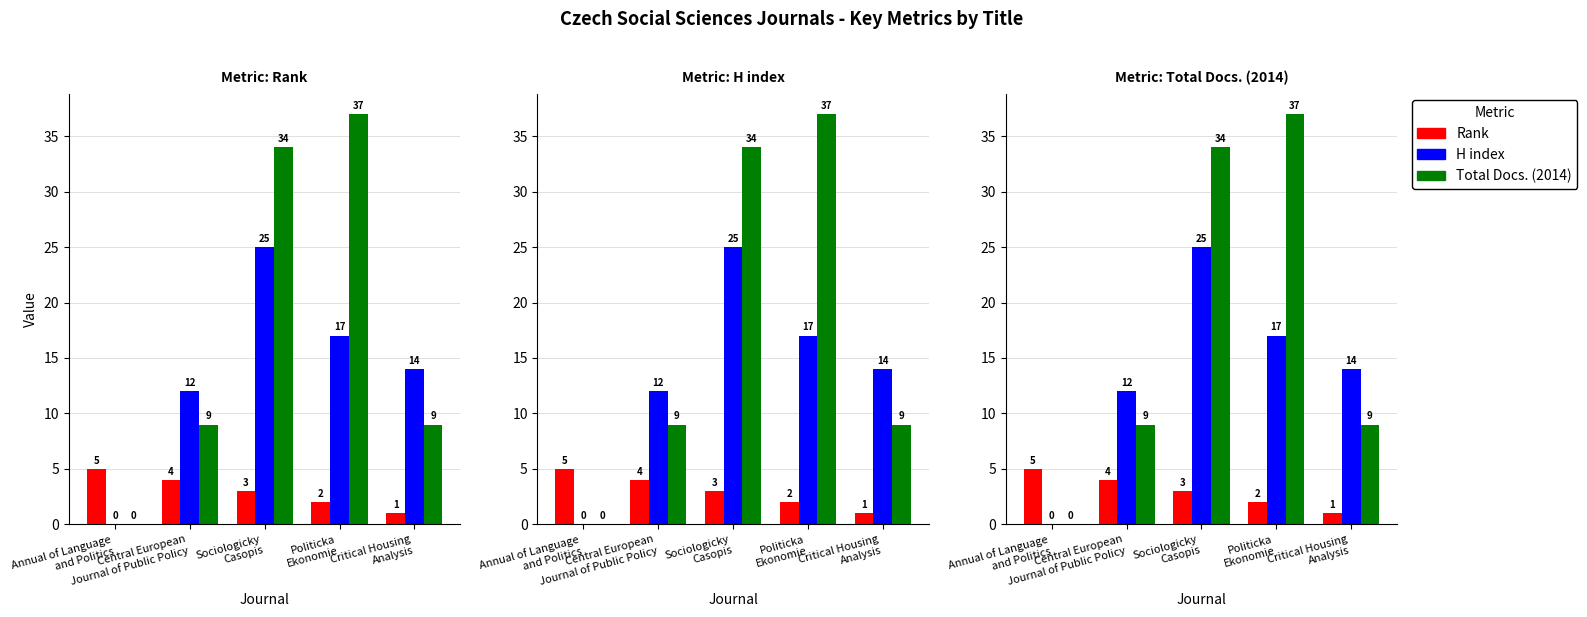

Which series has the largest total across all categories?

Total Docs. (2014)